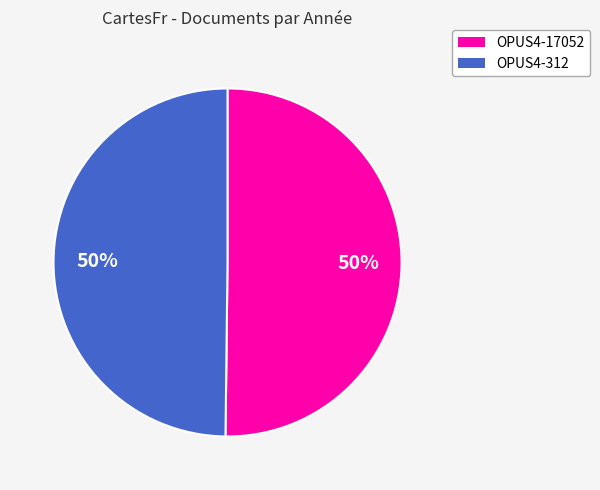

The OPUS4-17052 slice represents 50% of the pie. True or false?

True